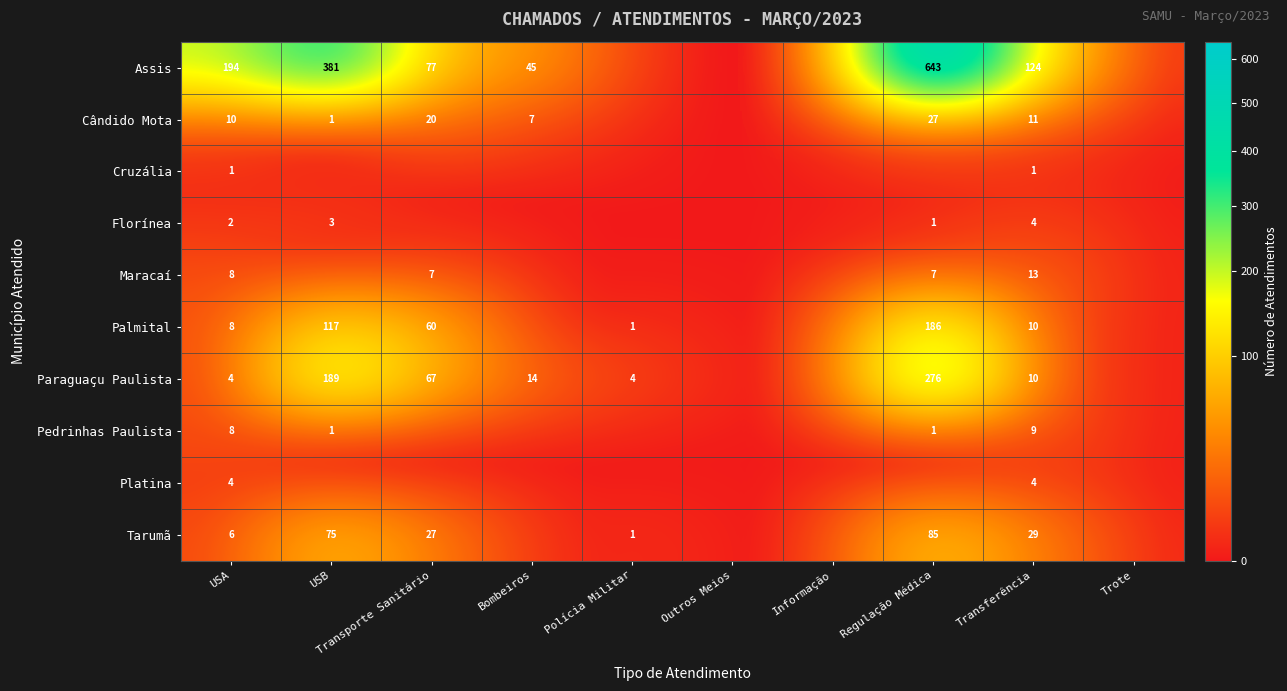

The value of Pedrinhas Paulista at Regulação Médica is 0. True or false?

False